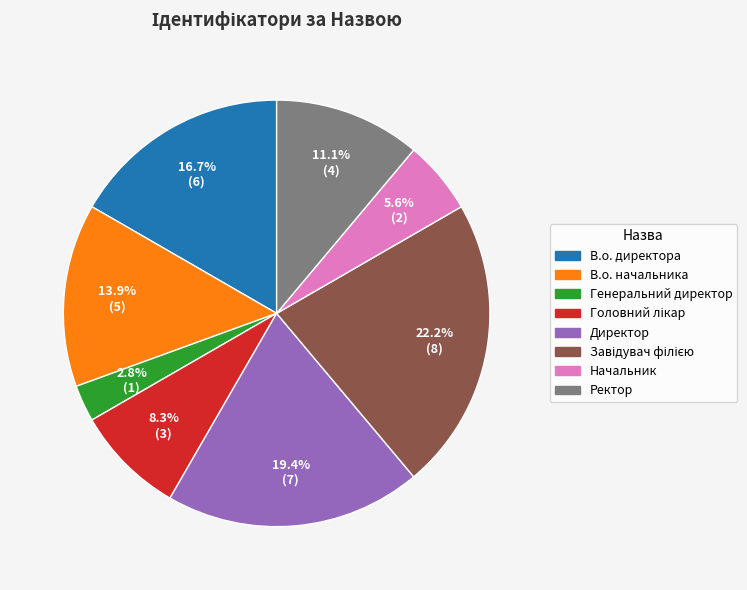

Is there any slice that represents more than half of the pie?

No